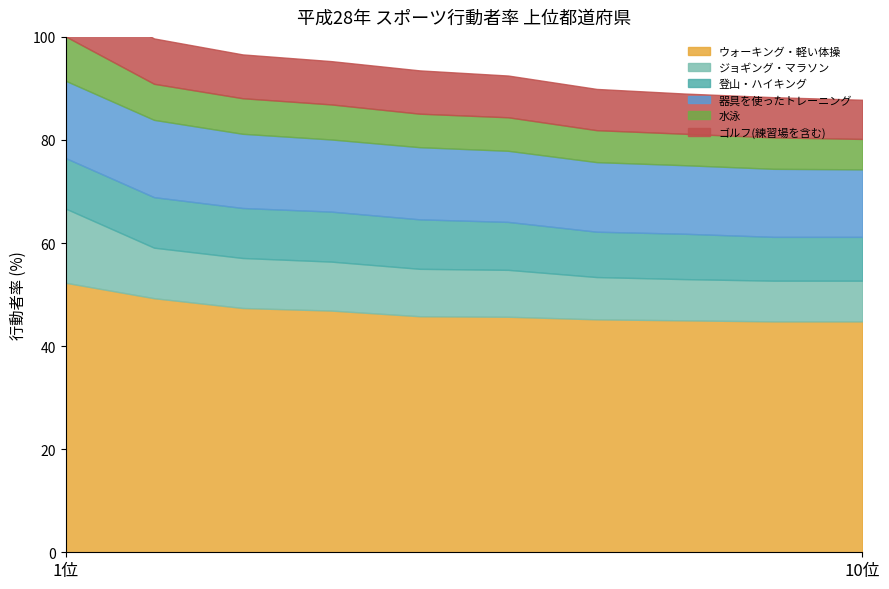

What is the sum of the 器具を使ったトレーニング values at 6 and 9?

27.0